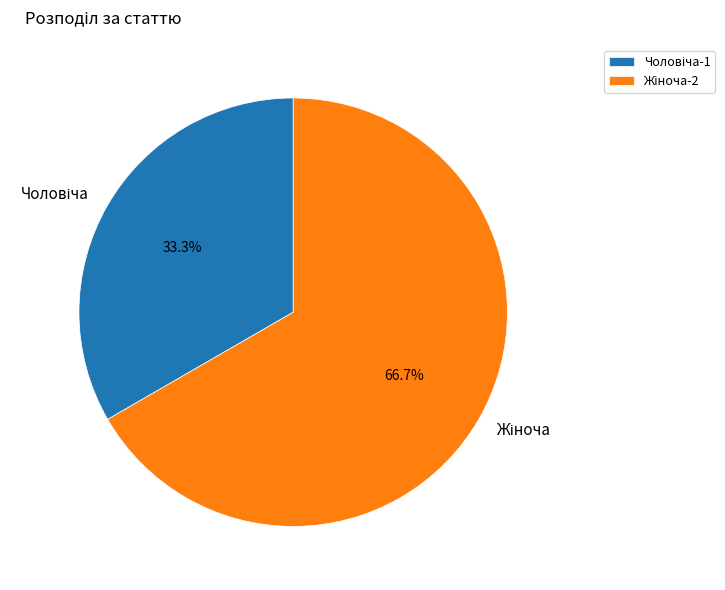

Is there any slice that represents more than half of the pie?

Yes